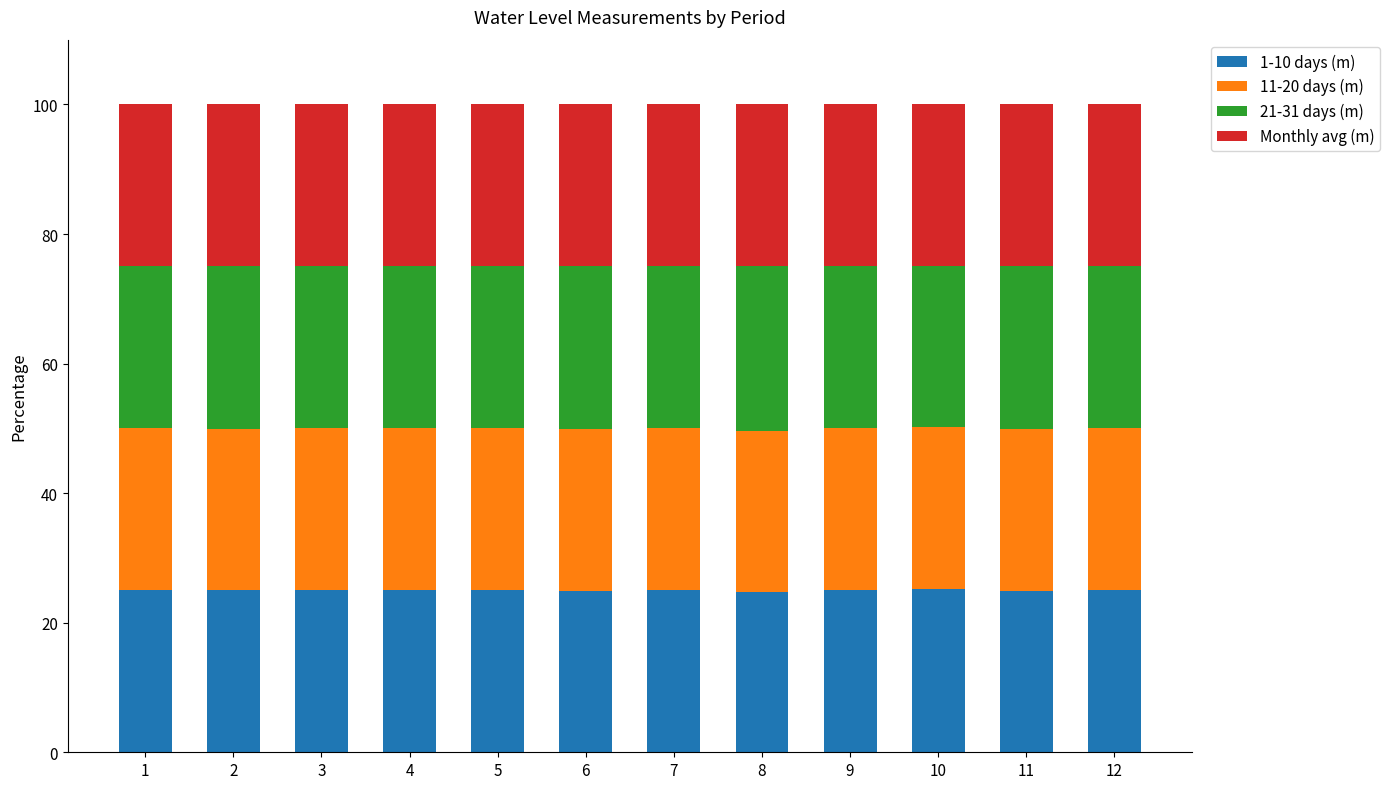

The 1-10 days (m) series shows 24.8 at 8. True or false?

True